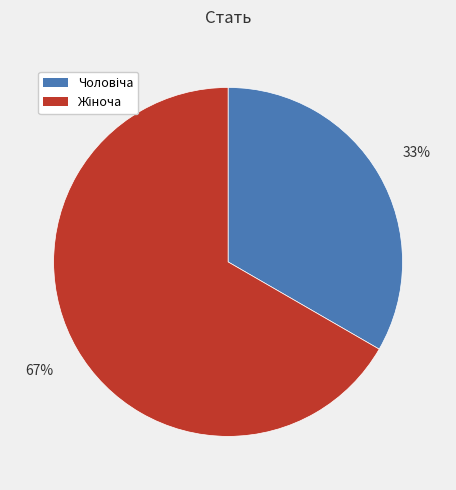

Is there any slice that represents more than half of the pie?

Yes